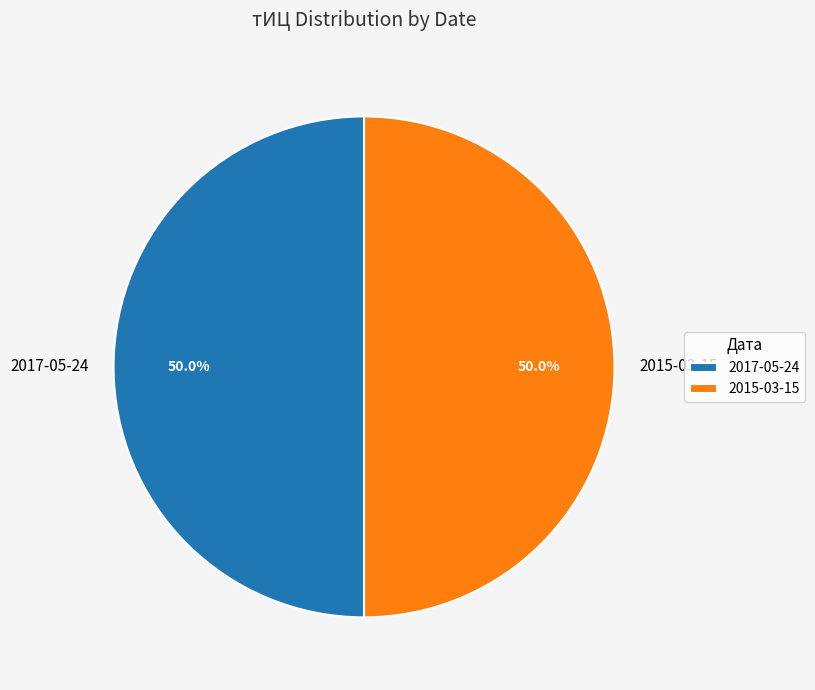

What percentage is NOT represented by 2015-03-15?

50.0%